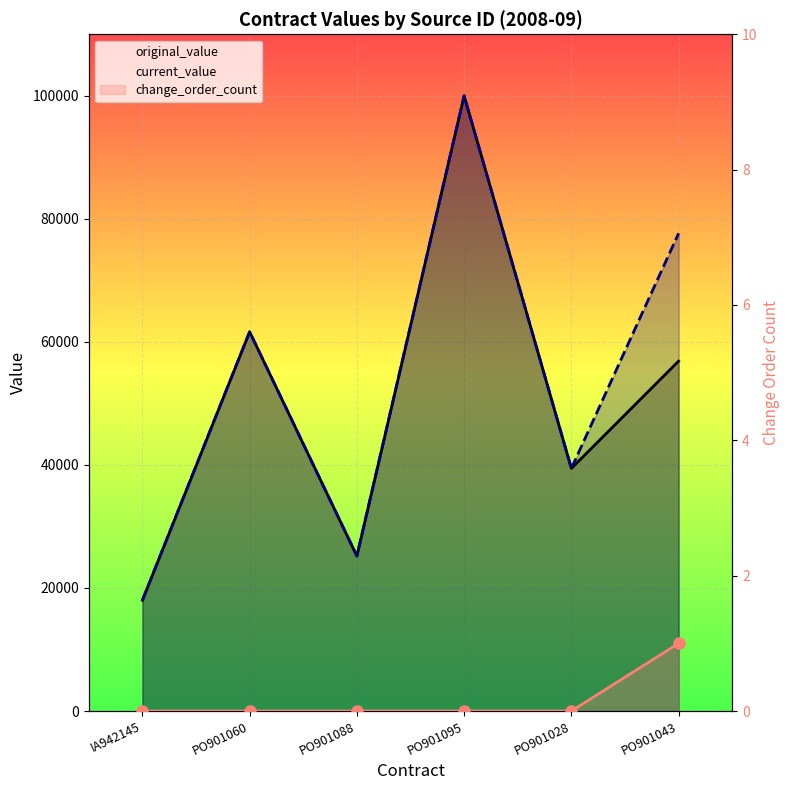

What position from the right is PO901028?

2